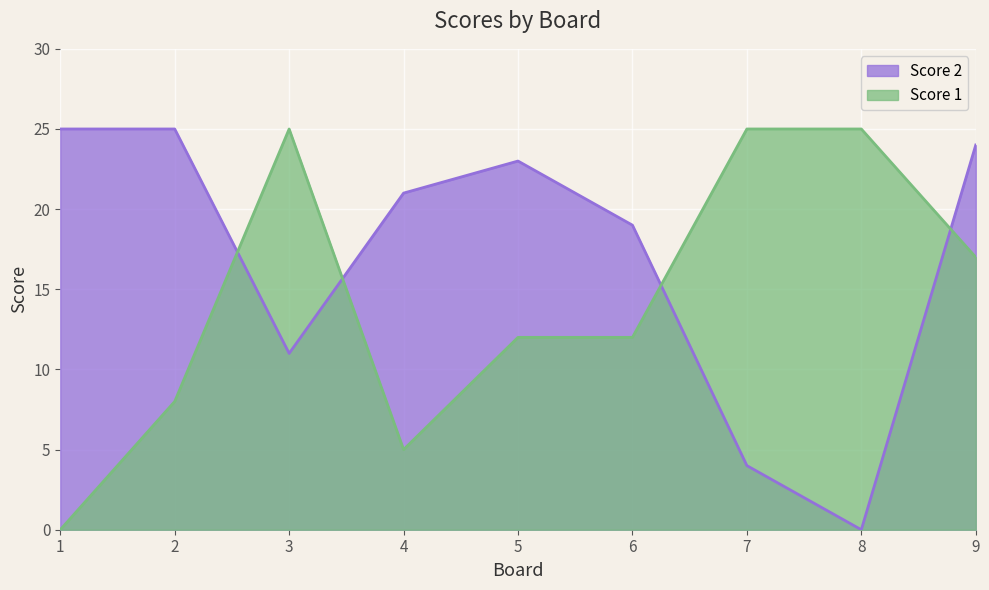

What is the value of the Score 2 point at the 6th from the left?

19